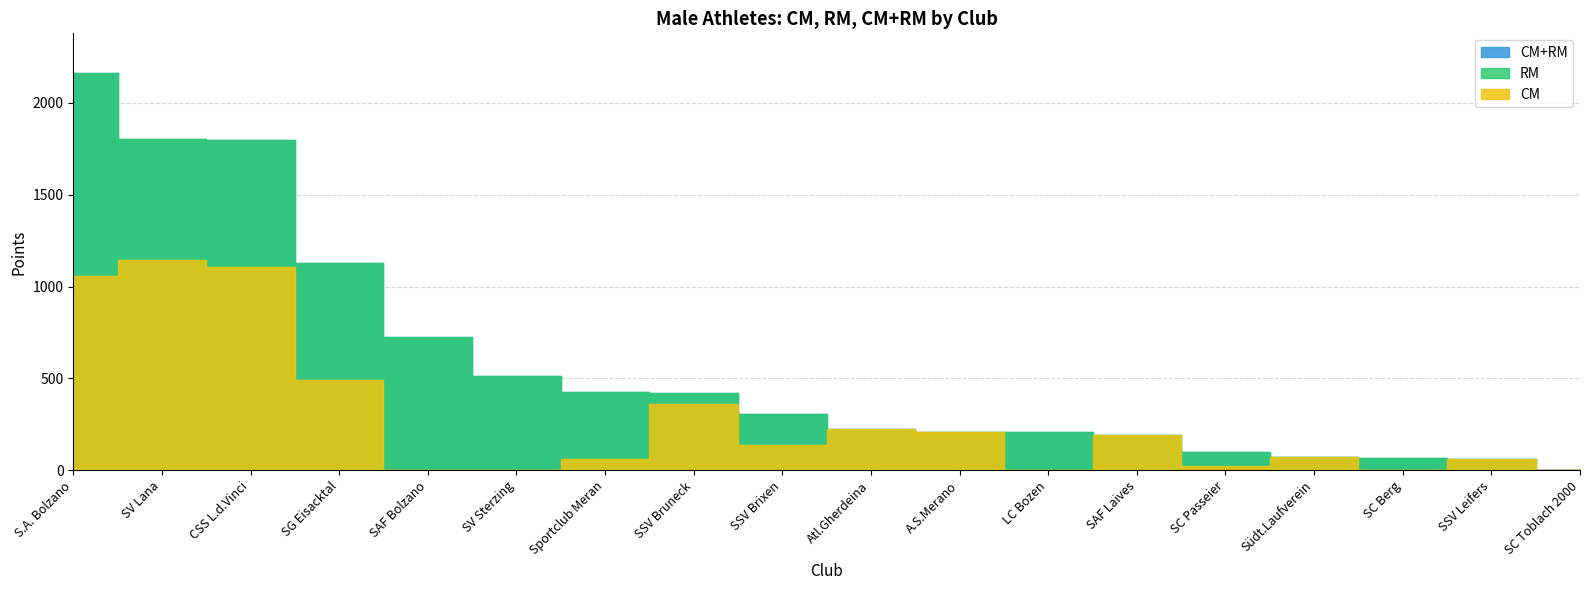

What is the label of the 1st point from the left?

S.A. Bolzano